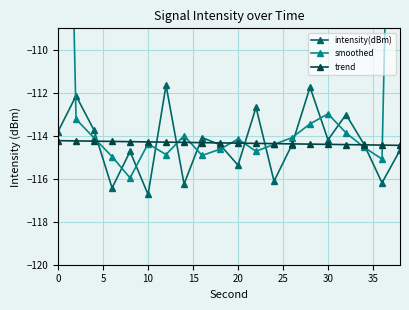

Does the chart have visible grid lines?

Yes